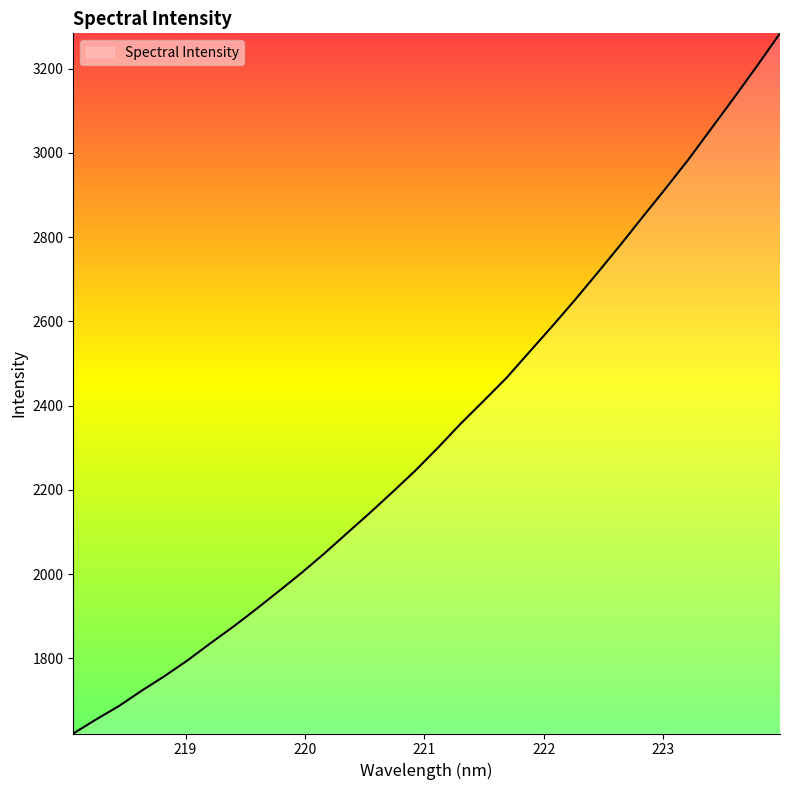

What is the smallest value displayed?

1621.5